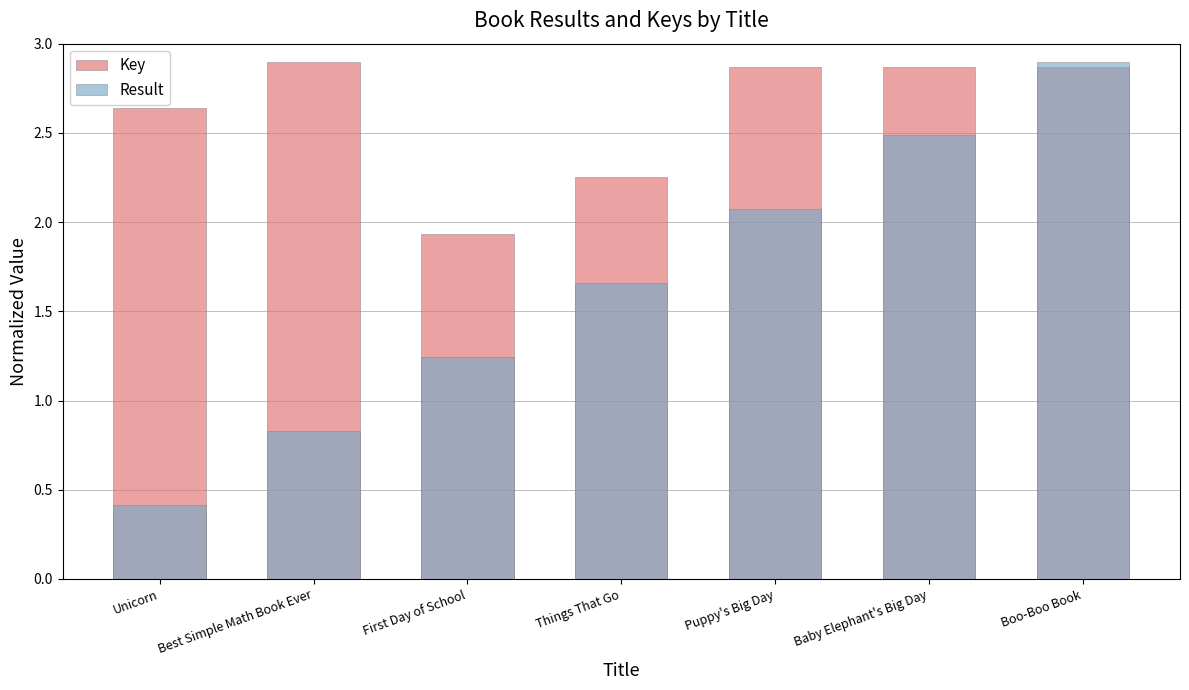

What is the minimum value shown in the chart?

0.4